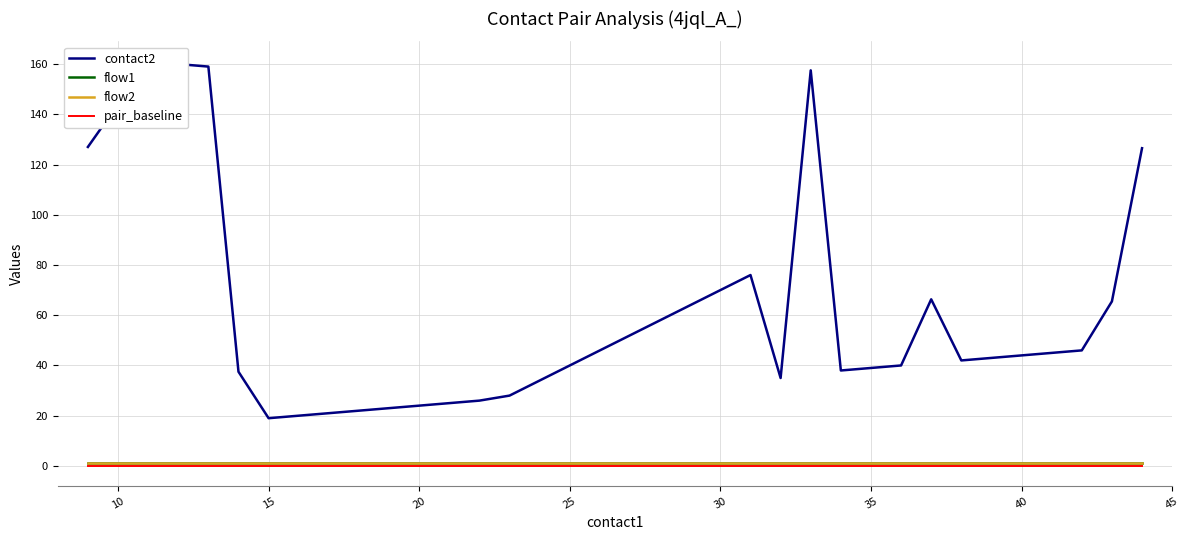

How many categories are shown in the chart?

27